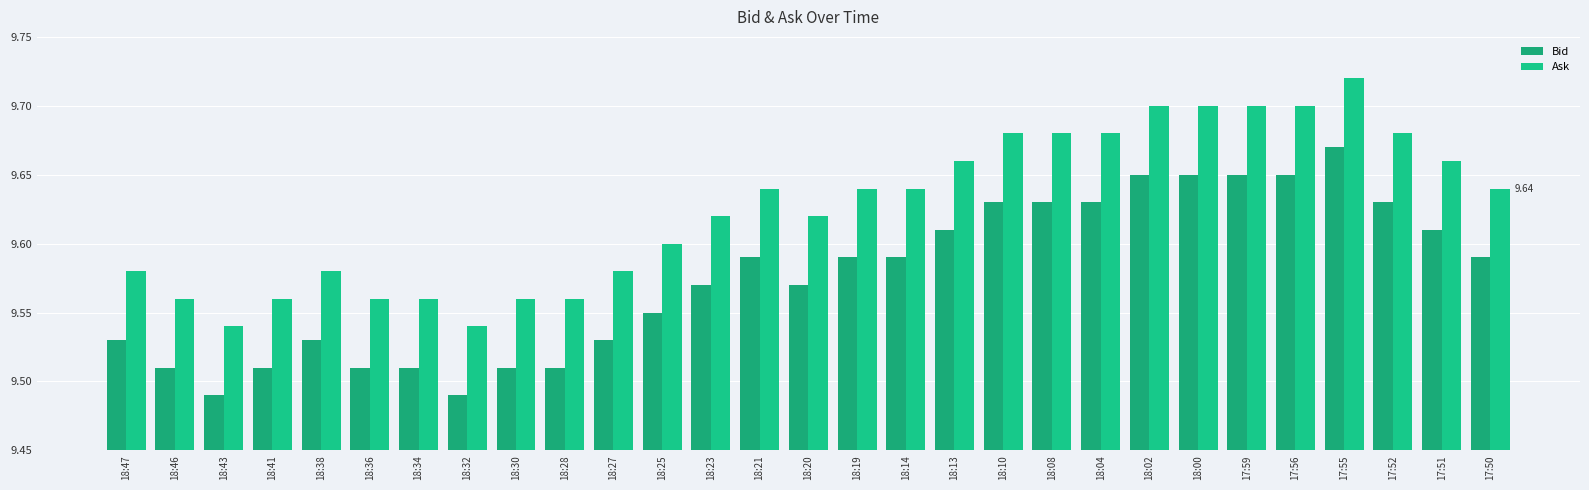

Which series has the largest total across all categories?

Ask